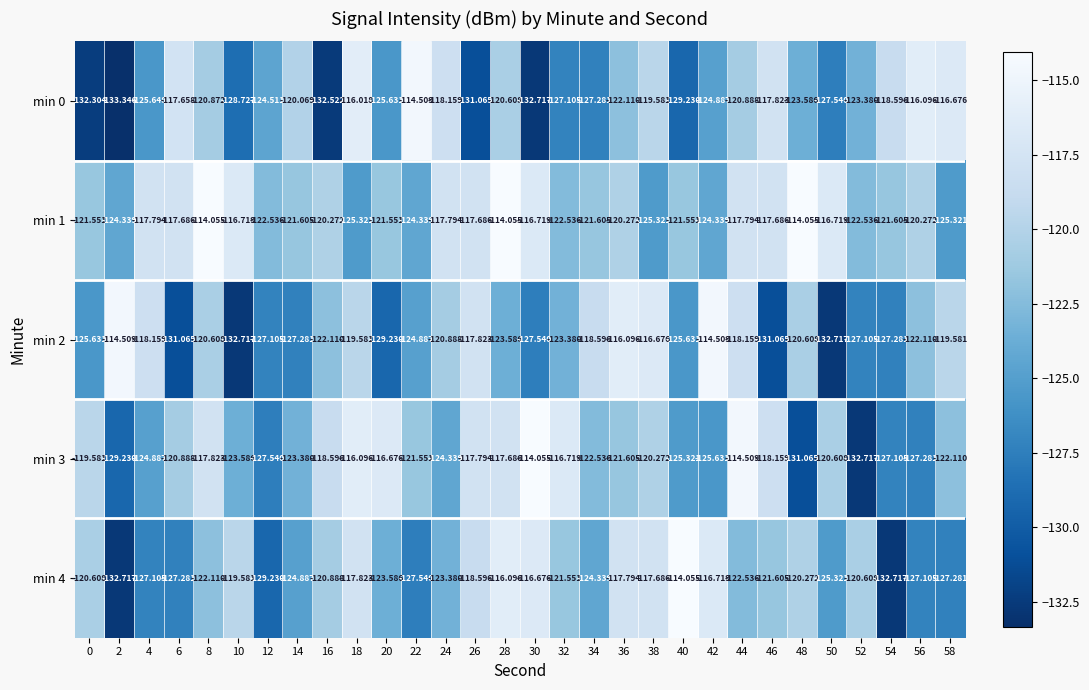

Between 34 and 58, which is larger?

58